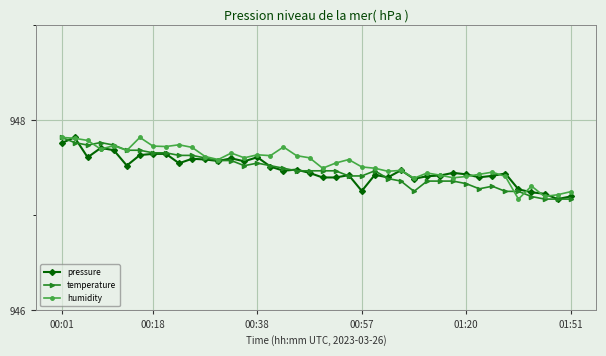

Count the pressure values in the range 947 to 948.

40